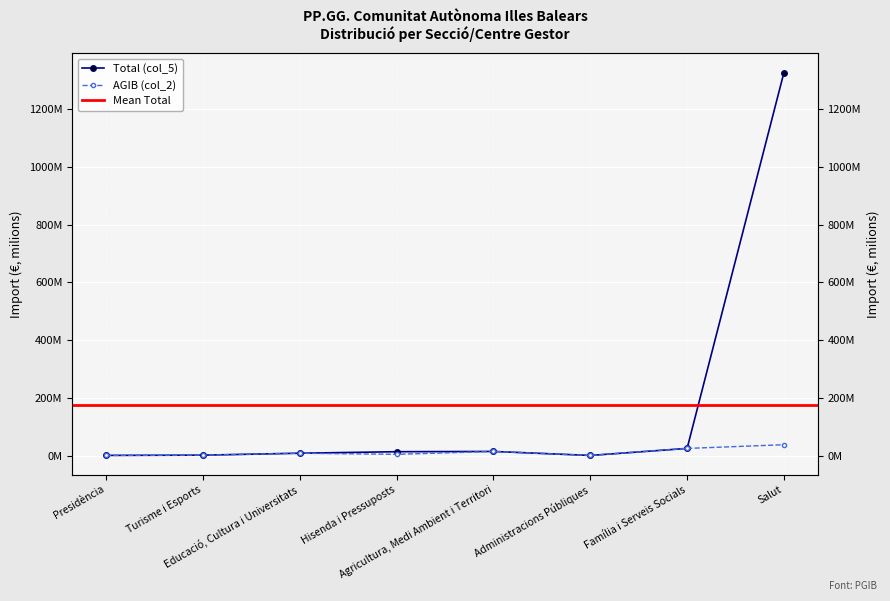

Reading right to left, extract all data points from this chart.

Total (col_5): 1327826727	24639072	298660	14154157	13276449	8032402	1290658	421960
AGIB (col_2): 37454300	24639072	298660	14154157	4223751	8032402	1290658	421960